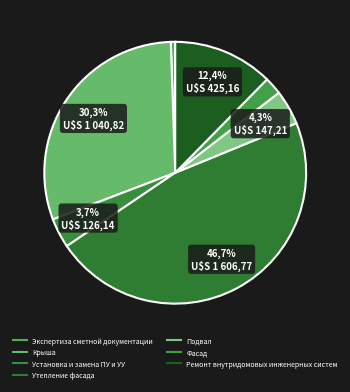

What percentage is NOT represented by Экспертиза сметной документации?

99.5%